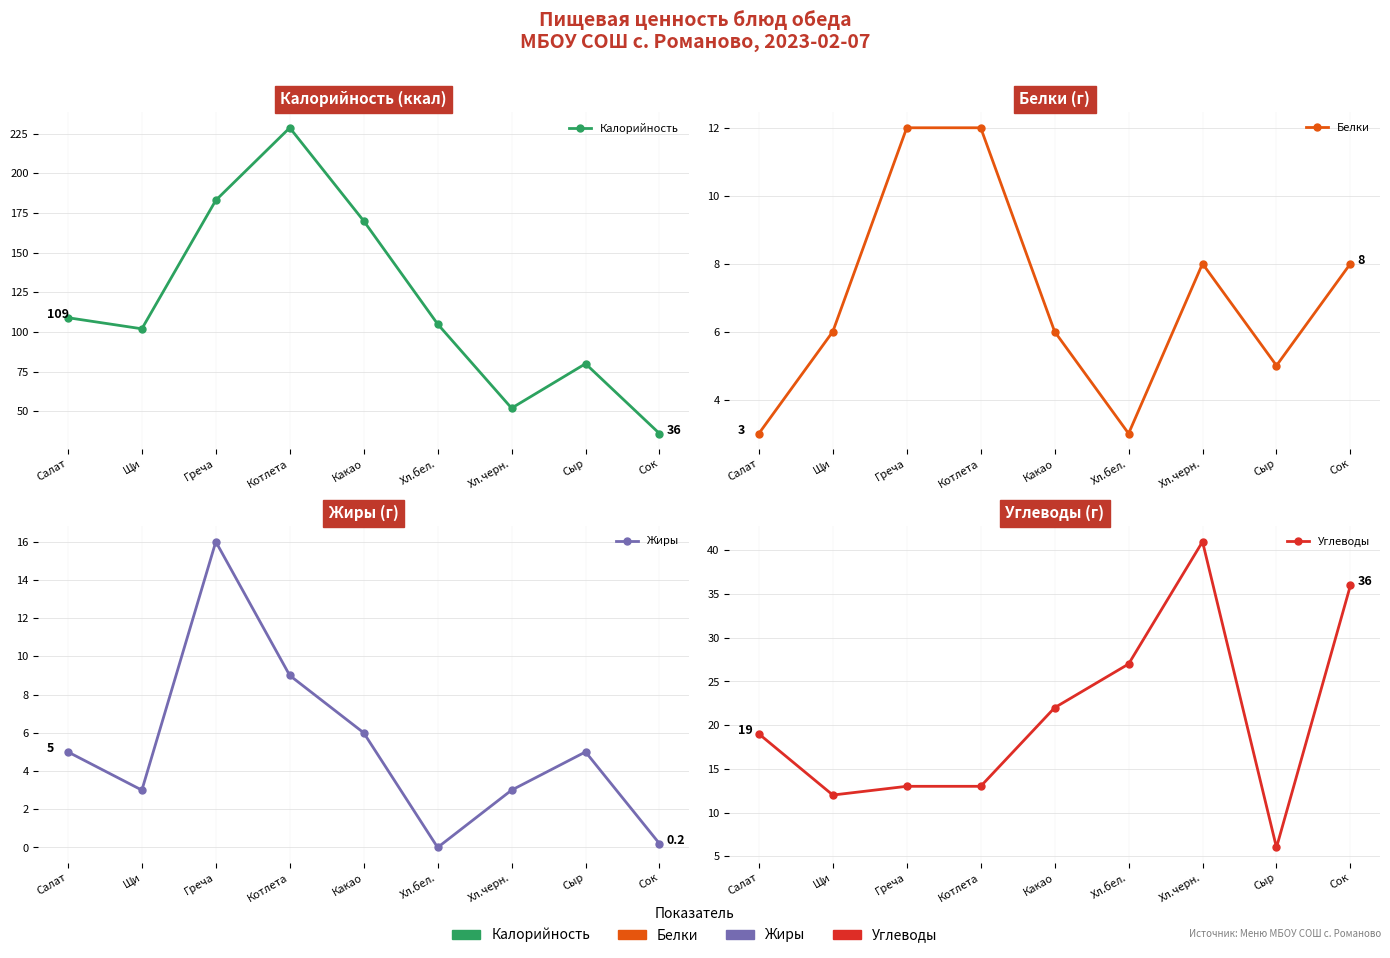

Where is Белки nearest to the value 7?

Щи